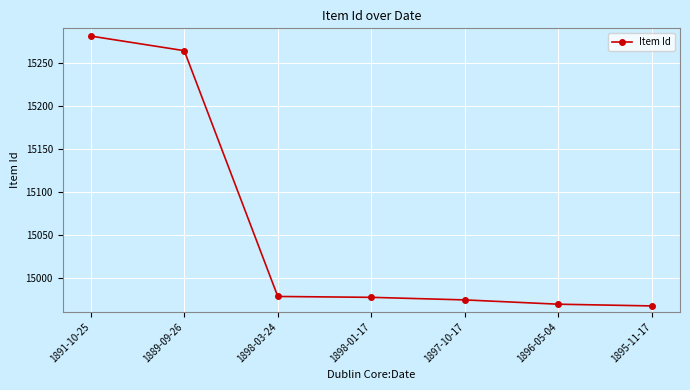

What is the difference between the values at 1889-09-26 and 1896-05-04?

295